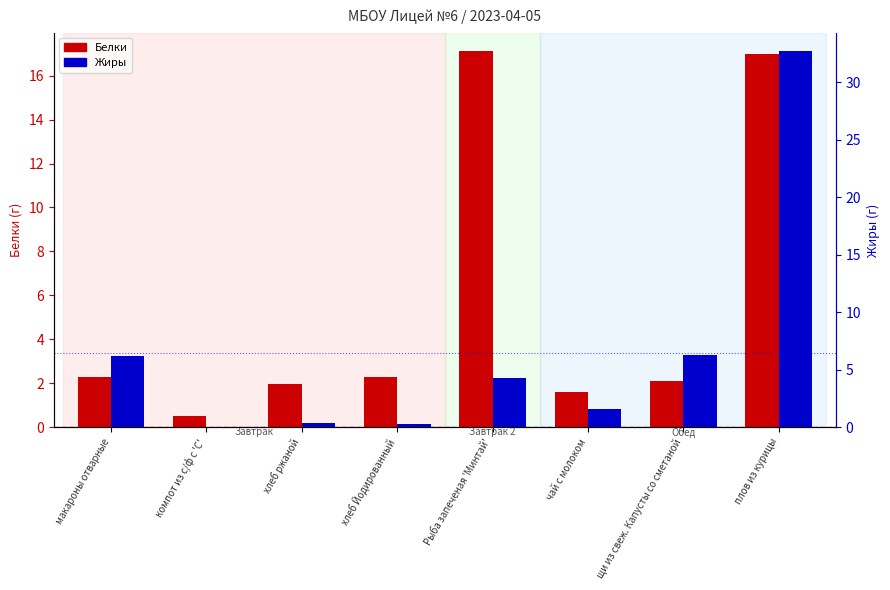

Which series has the largest total across all categories?

Жиры